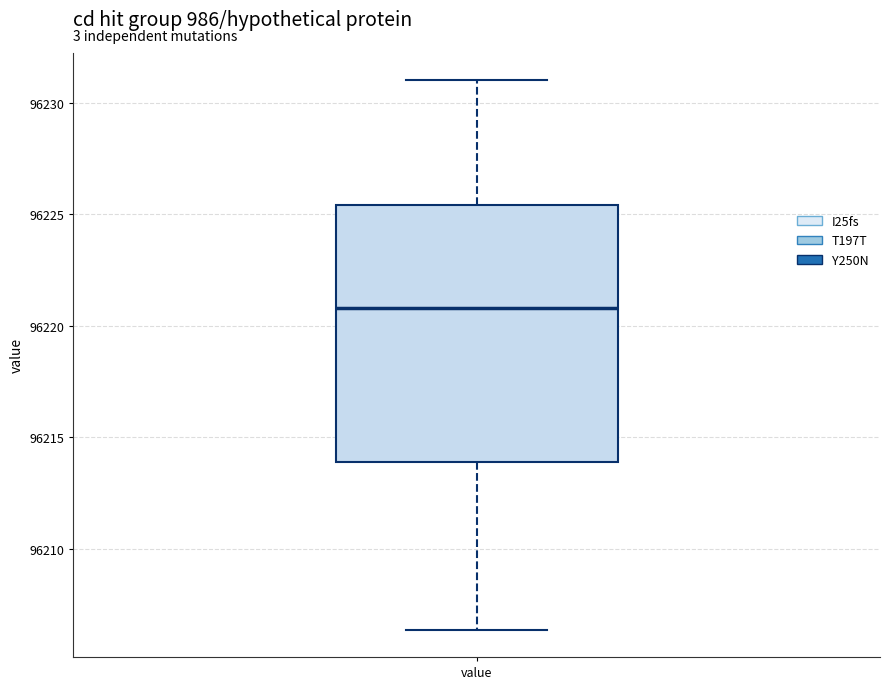

Transcribe this box plot: give where the median line is, the range the box spans, and where the two whiskers end, as read against the y-axis. The values are not printed on the chart, so give them approximately, as read against the axis.

median 96221.0, box 96214.0 to 96225.5, whiskers 96206.5 to 96231.0